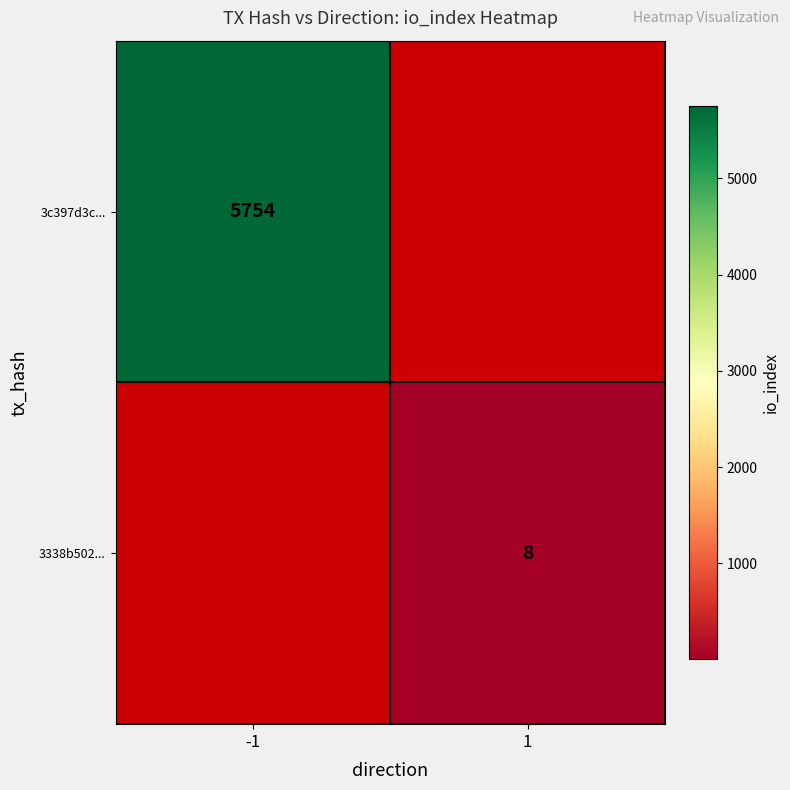

The 3c397d3c... series shows 5754 at -1. True or false?

True